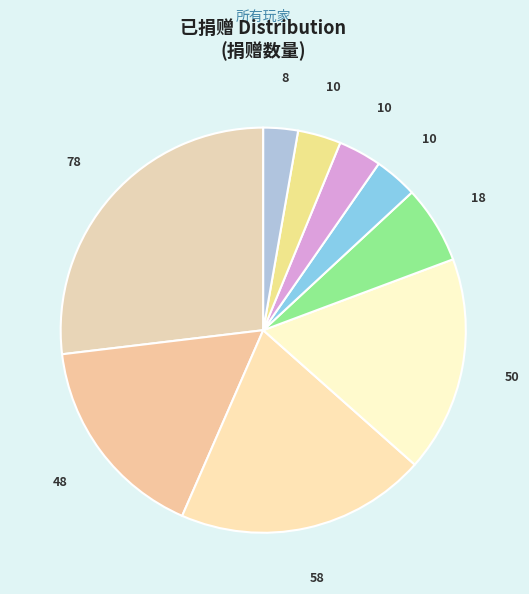

Count the number of slices in the pie.

9